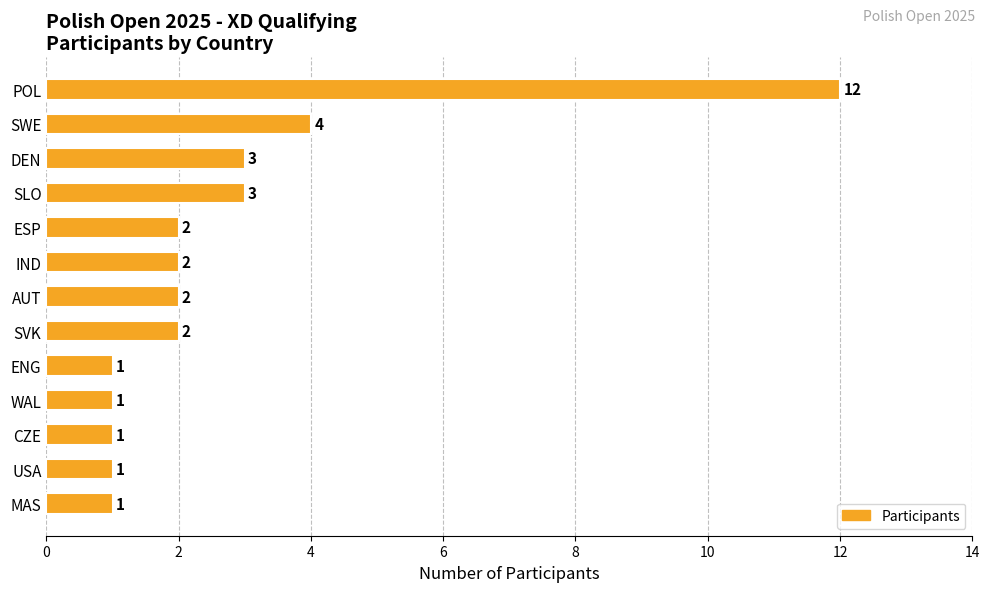

Reading top to bottom, what are all the values shown in this chart?

POL=12	SWE=4	DEN=3	SLO=3	ESP=2	IND=2	AUT=2	SVK=2	ENG=1	WAL=1	CZE=1	USA=1	MAS=1